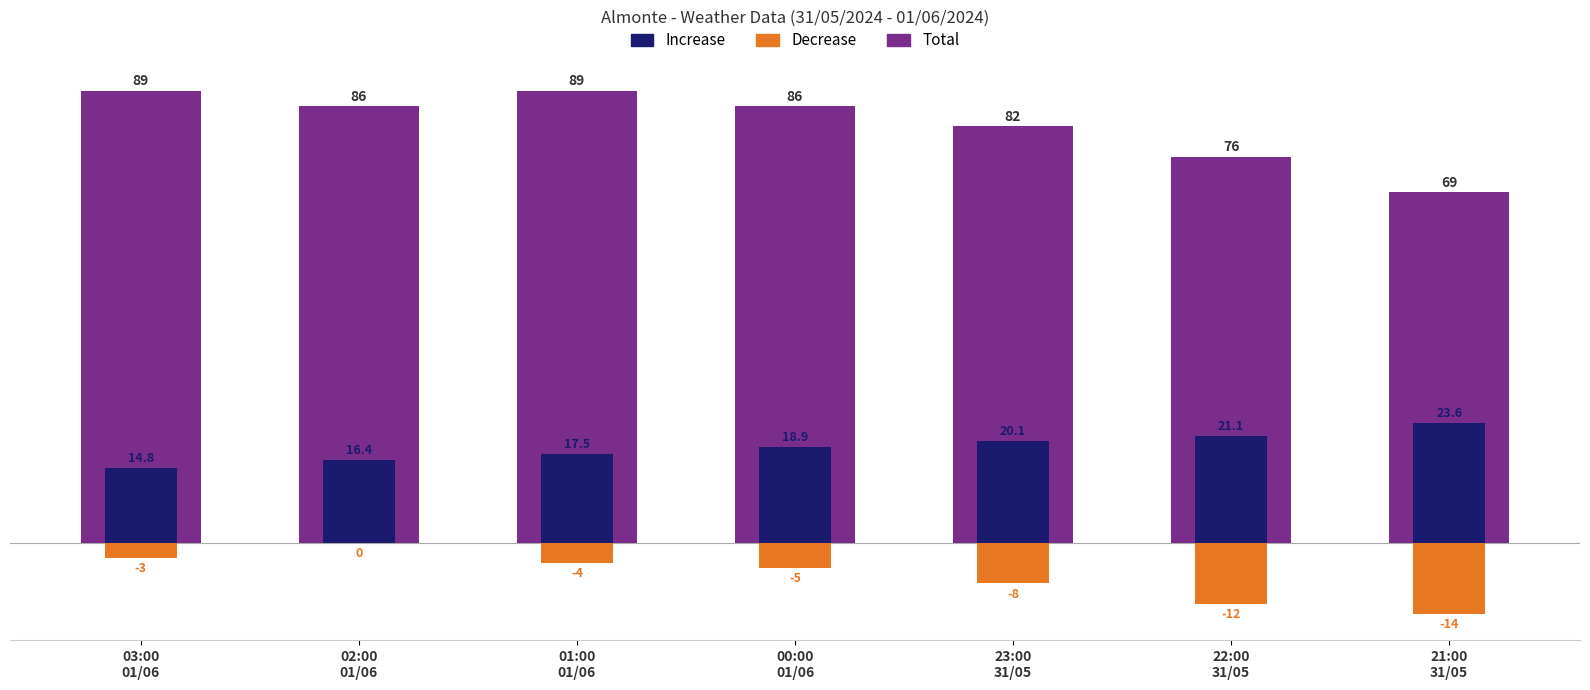

How many groups of bars are there?

7